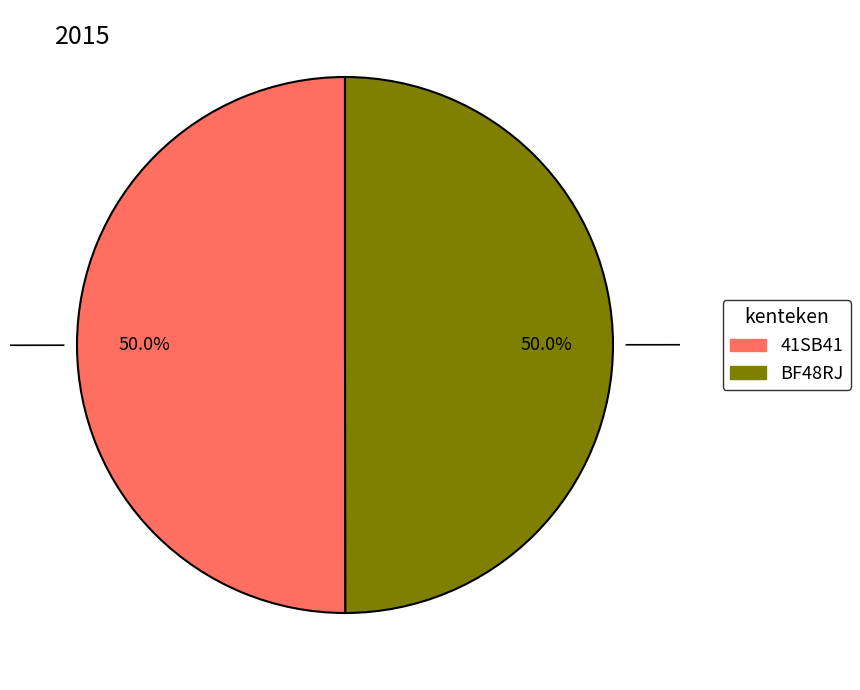

The BF48RJ slice represents 50% of the pie. True or false?

True